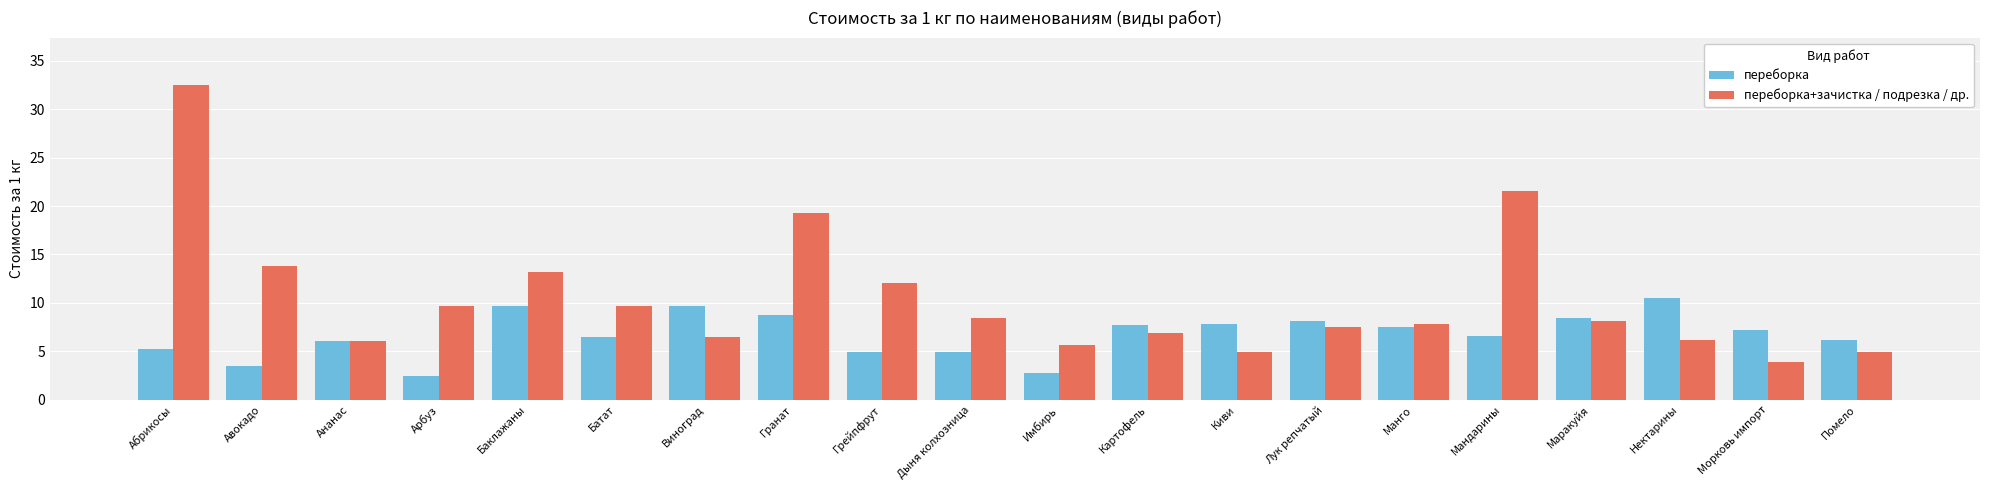

What value does the переборка series have at Ананас?

6.1